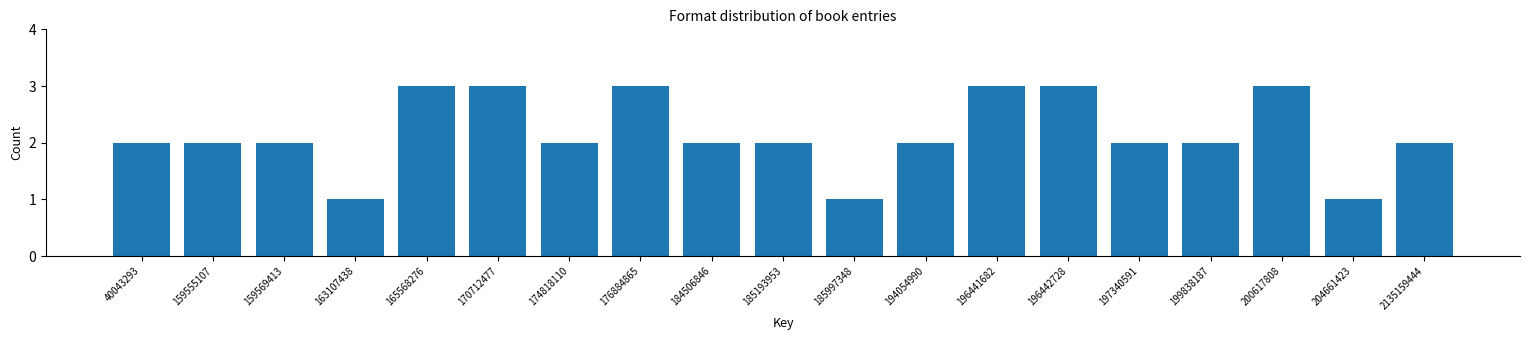

Reading left to right, what are all the values shown in this chart?

40043293=2	159555107=2	159569413=2	163107438=1	165568276=3	170712477=3	174818110=2	176884865=3	184506846=2	185193953=2	185997348=1	194054990=2	196441682=3	196442728=3	197340591=2	199838187=2	200617808=3	204661423=1	2135159444=2